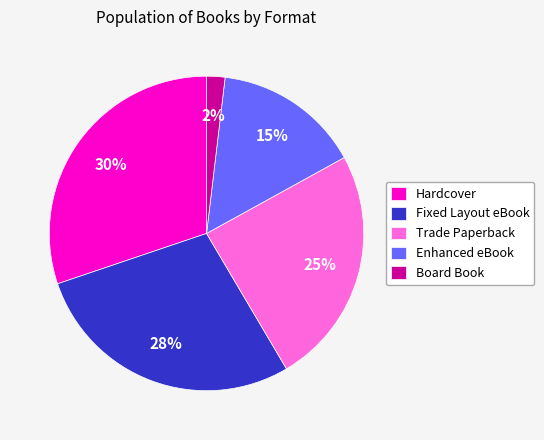

Approximately how many times larger is the value at Fixed Layout eBook compared to Enhanced eBook?

1.9